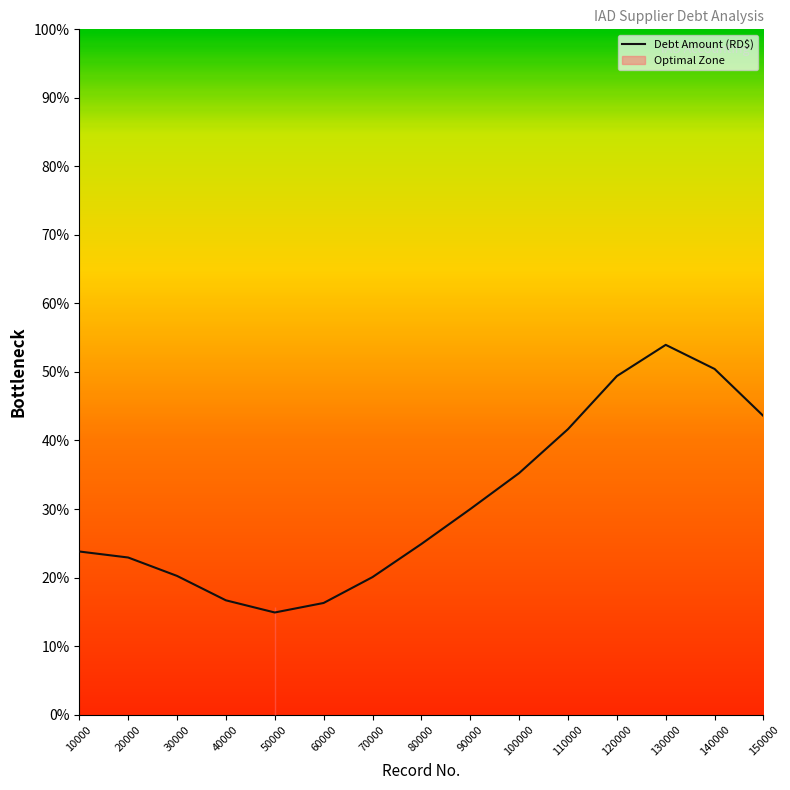

What is the change in value from 10000 to 70000?

-9343.3